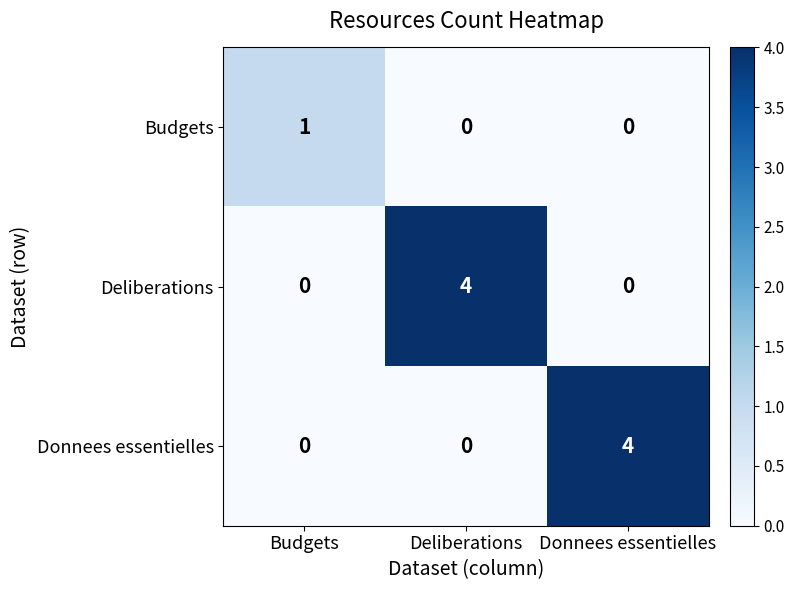

What is the sum of all Deliberations values?

4